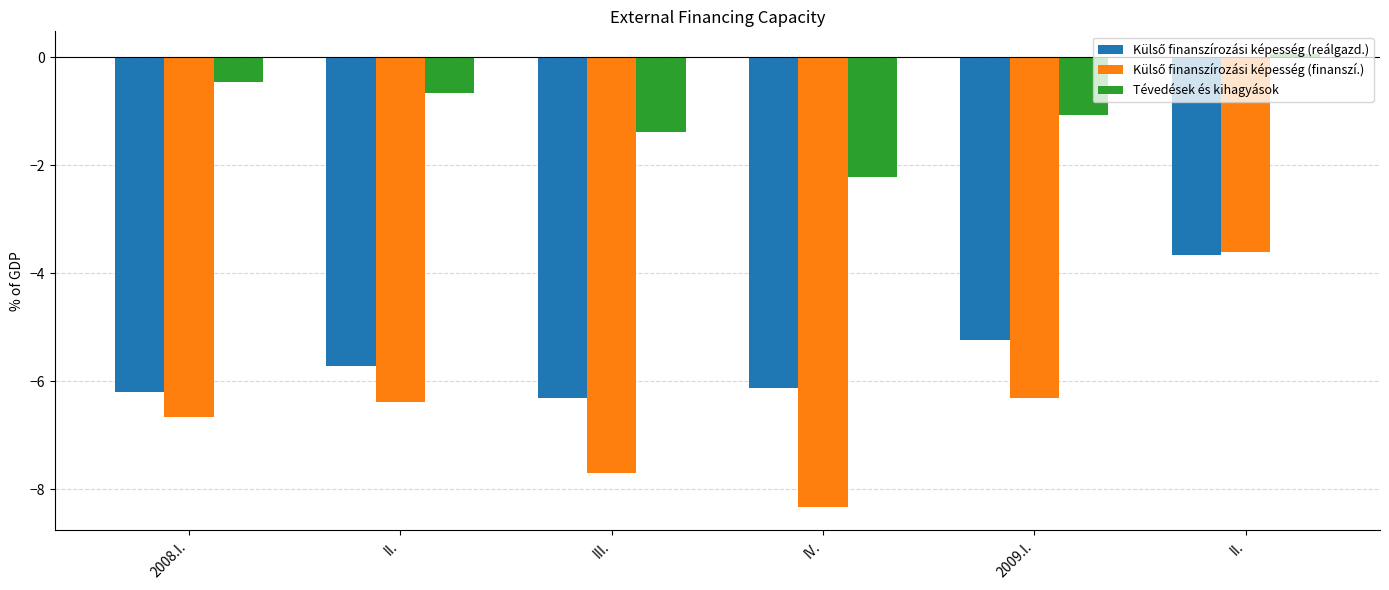

What is the label of the 6th bar from the right?

2008.I.